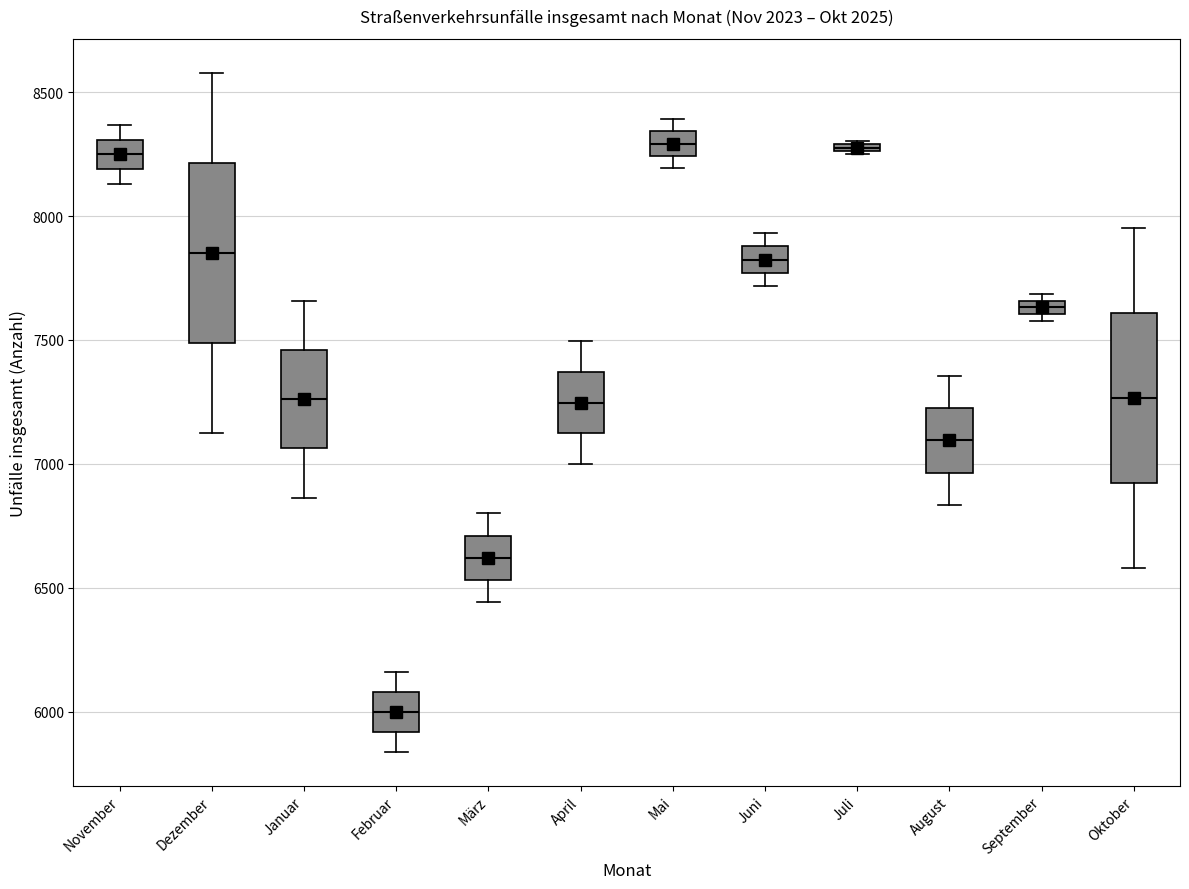

Where is the upper edge of the box for Juli on the y-axis? The values are not printed on the chart, so give them approximately, as read against the axis.

8300